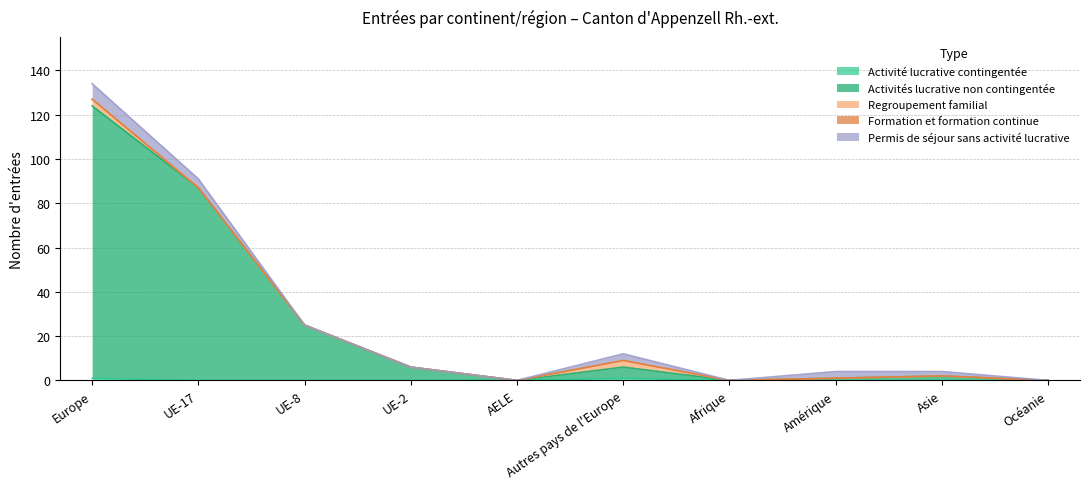

Rank the series by their maximum value, from highest to lowest.

Activités lucrative non contingentée, Permis de séjour sans activité lucrative, Regroupement familial, Activité lucrative contingentée, Formation et formation continue